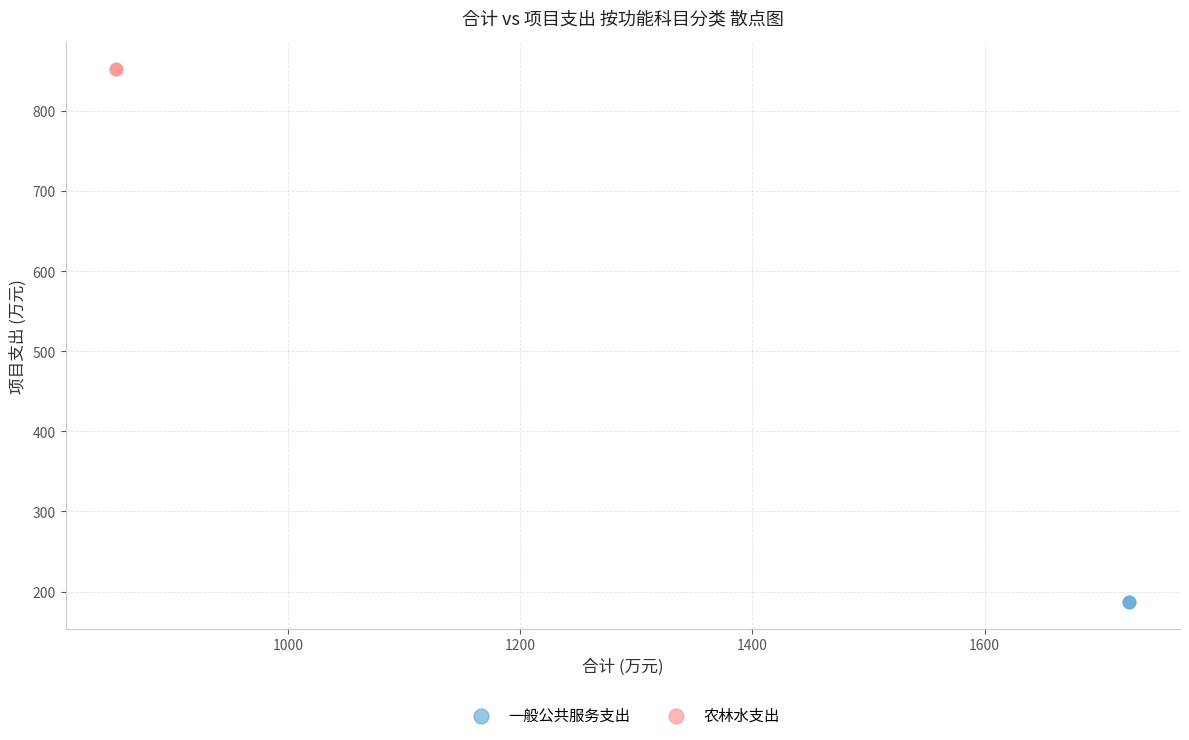

Which series contains the highest Y value?

农林水支出